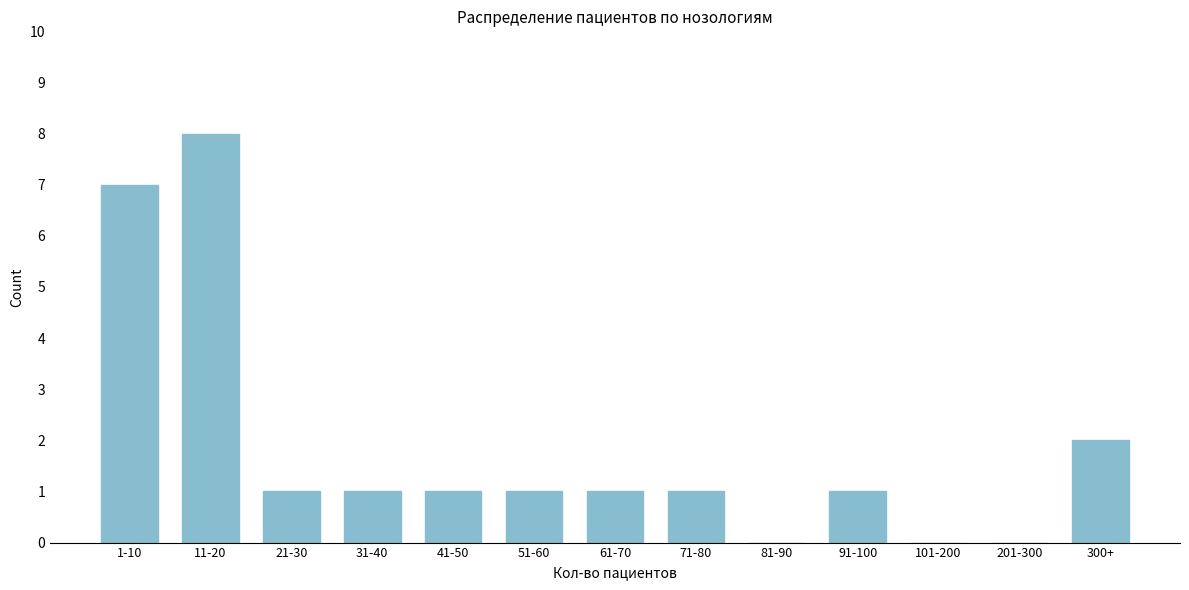

Reading left to right, what are all the values shown in this chart?

1-10=7	11-20=8	21-30=1	31-40=1	41-50=1	51-60=1	61-70=1	71-80=1	81-90=0	91-100=1	101-200=0	201-300=0	300+=2